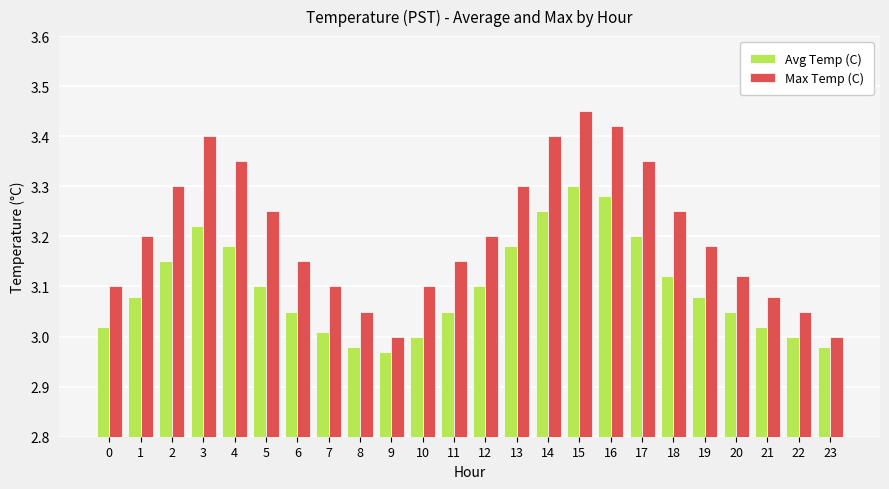

What is the difference between the maximum and minimum values in the Max Temp (C) series?

0.5